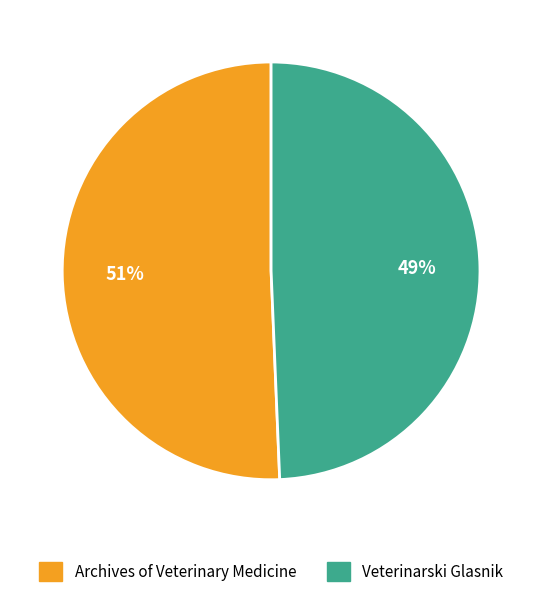

To the nearest percent, what is the combined percentage of Veterinarski Glasnik and Archives of Veterinary Medicine?

100%